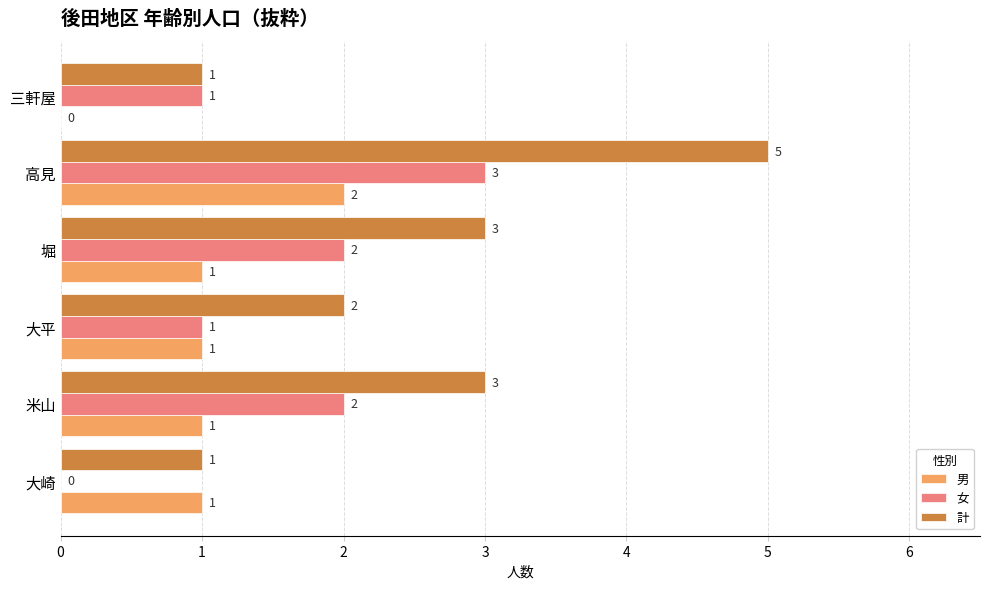

What is the approximate value of 計 at 堀?

3